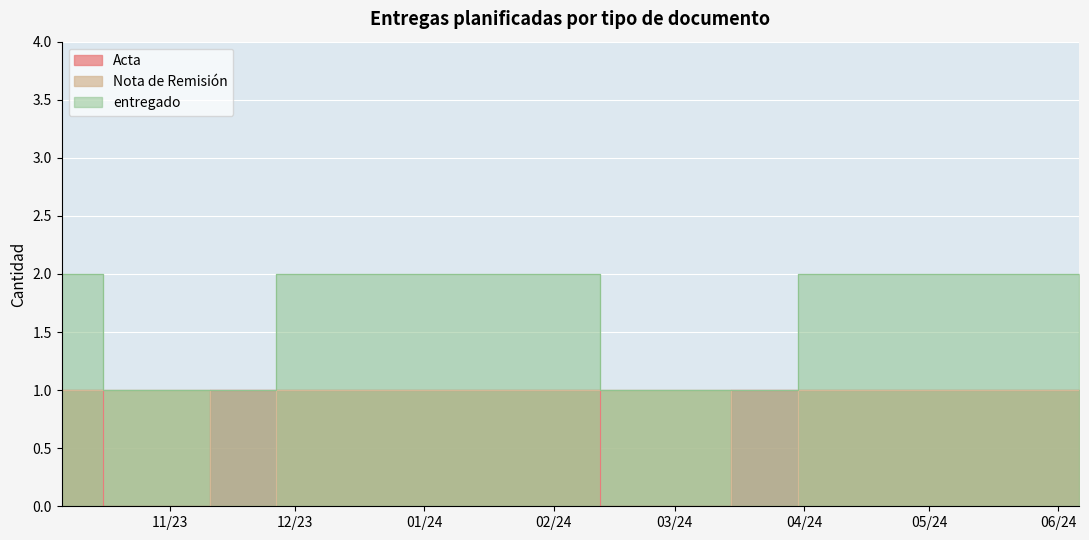

At which category does Nota de Remisión reach its first local valley?

2023-11-26